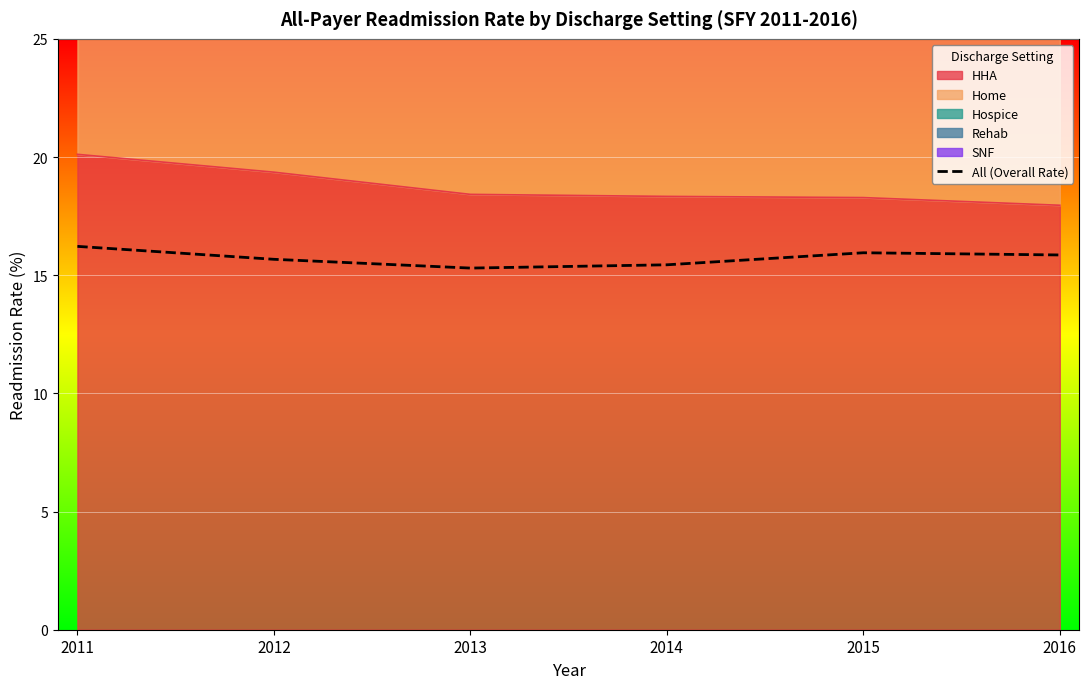

Reading left to right, what are all the values shown in this chart?

2011=16.2	2012=15.7	2013=15.3	2014=15.4	2015=15.9	2016=15.9